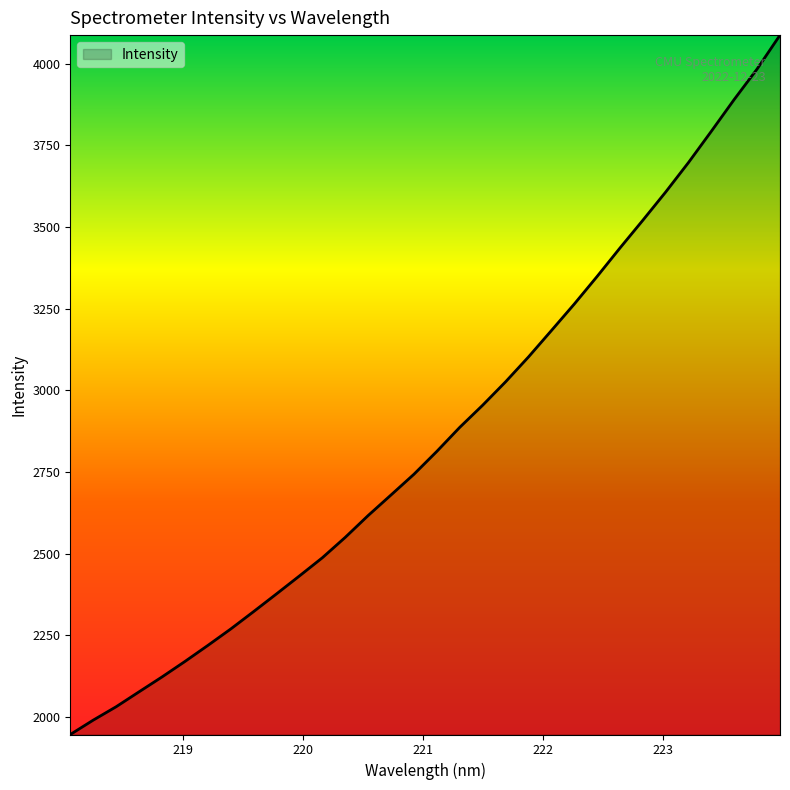

Reading left to right, what are all the values shown in this chart?

1945.6	1989.6	2030.6	2076.3	2121.8	2169.2	2218.3	2268.7	2322.1	2376.4	2431.3	2487.0	2549.5	2616.4	2679.4	2742.8	2812.9	2886.4	2954.2	3025.7	3101.9	3182.5	3263.8	3348.5	3435.7	3520.7	3607.4	3698.0	3793.9	3891.3	3984.6	4088.1